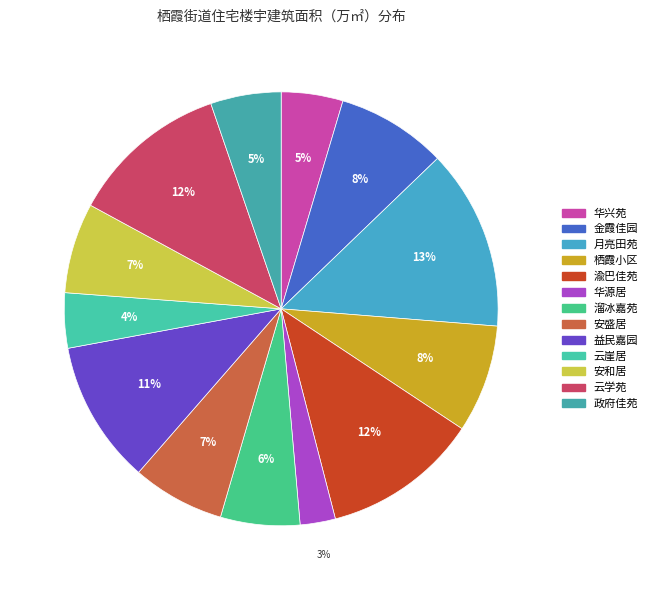

Between 云崖居 and 政府佳苑, which is larger?

政府佳苑